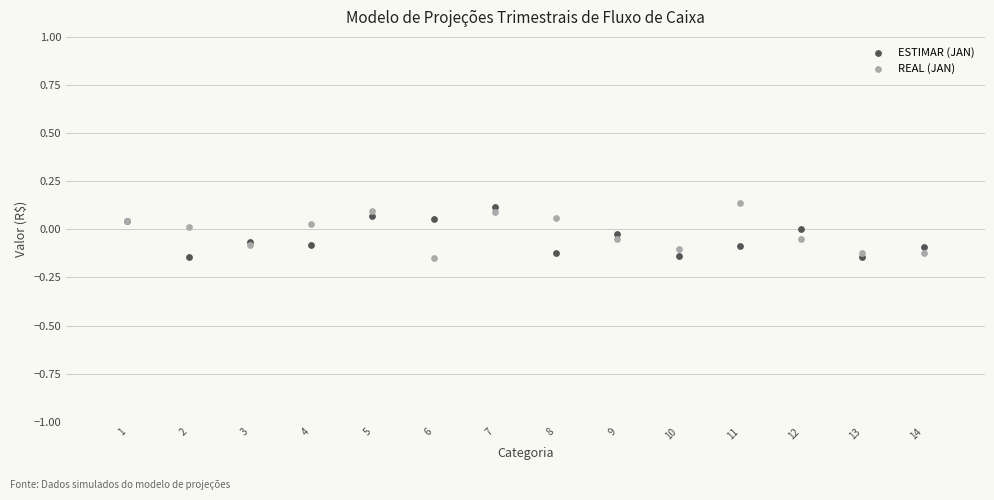

What is the X range (max minus min) for the scatter plot?

13.0